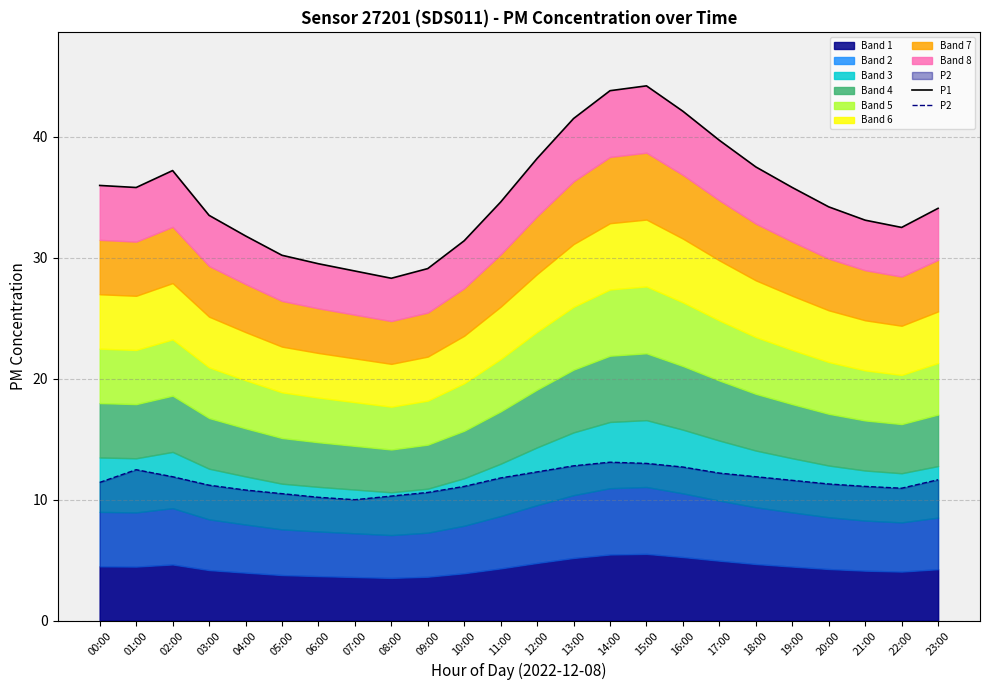

True or false: P1 has a value of 35.8 at 19:00.

True